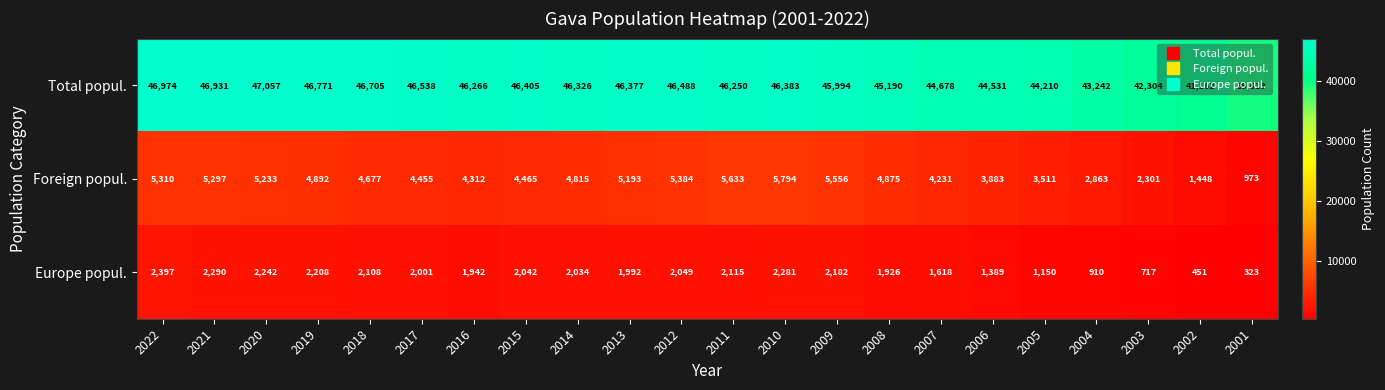

At 2018, list the series in order from smallest to largest.

Europe popul., Foreign popul., Total popul.